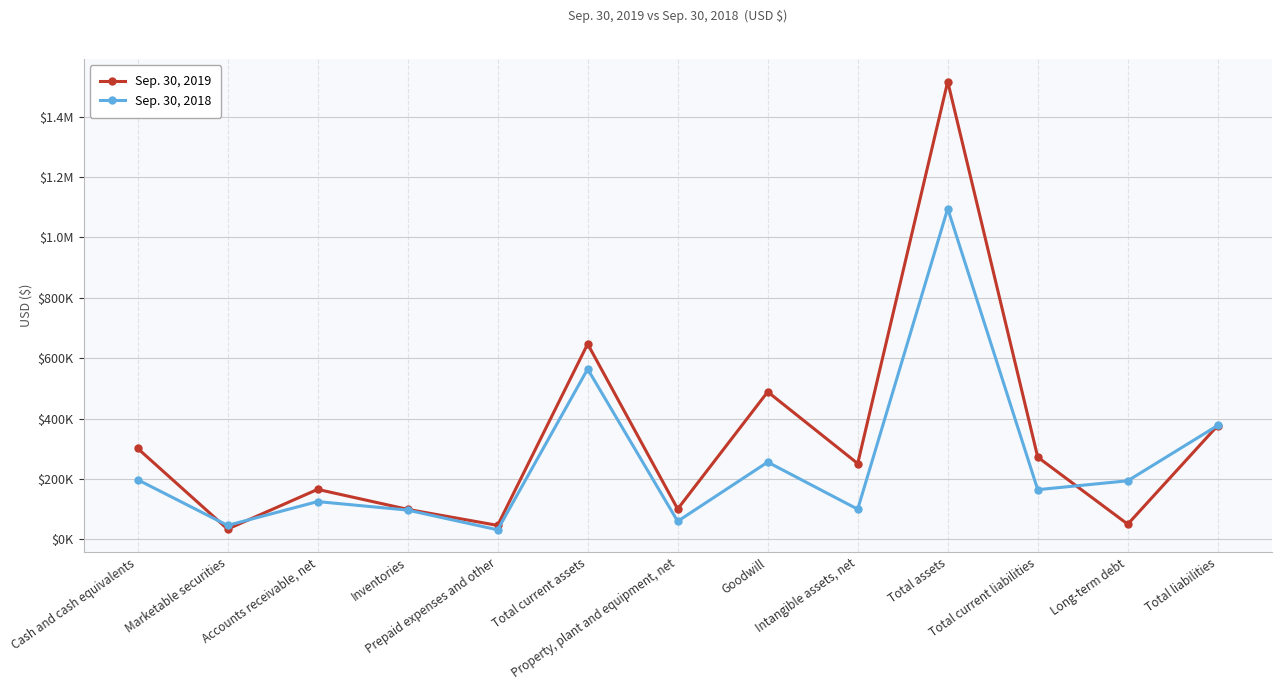

What is the maximum value for Sep. 30, 2018?

1095257